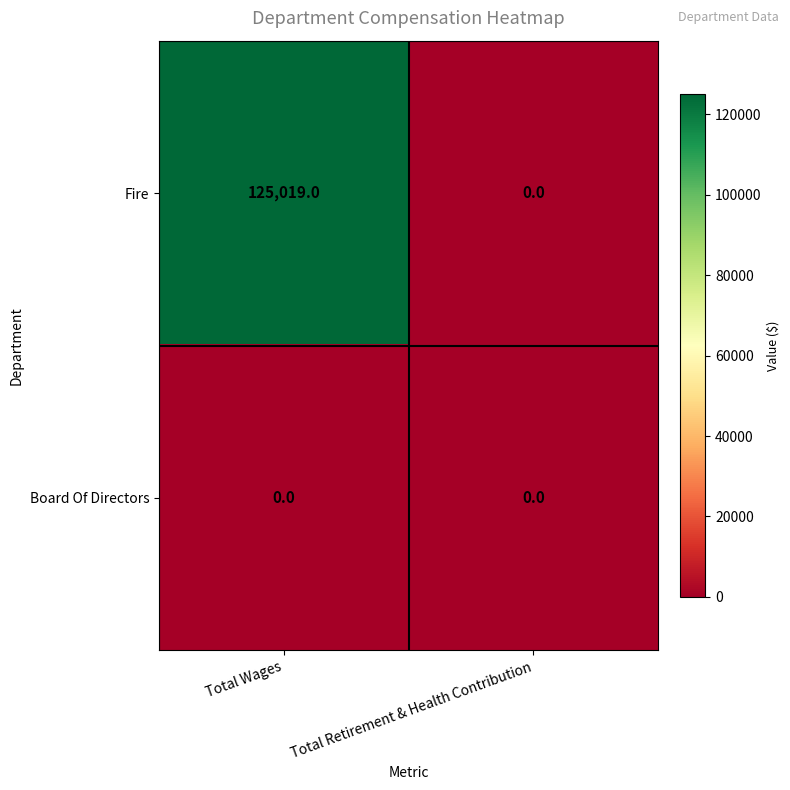

What is the spread (max minus min) of values at Total Wages?

125019